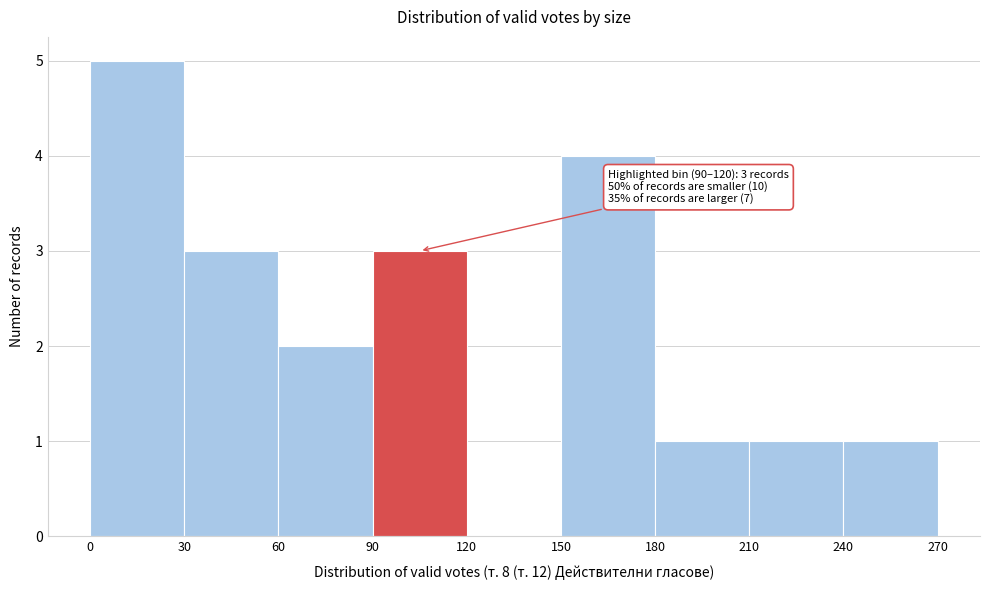

Which range on the x-axis has the tallest bar?

0 to 30